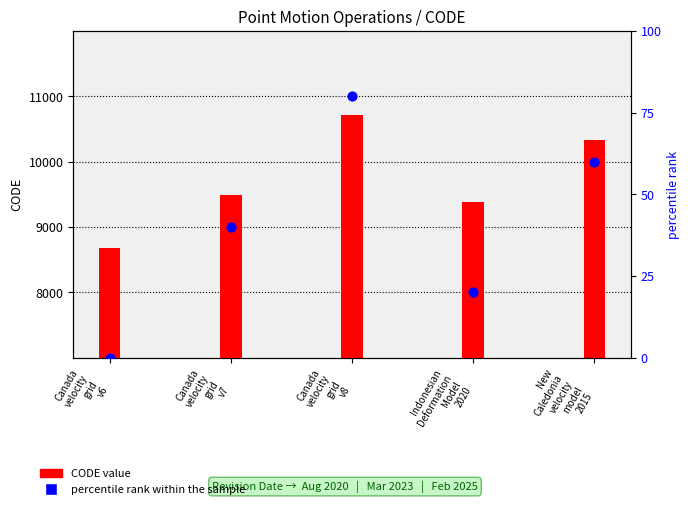

At how many categories does at least one series exceed 328?

5